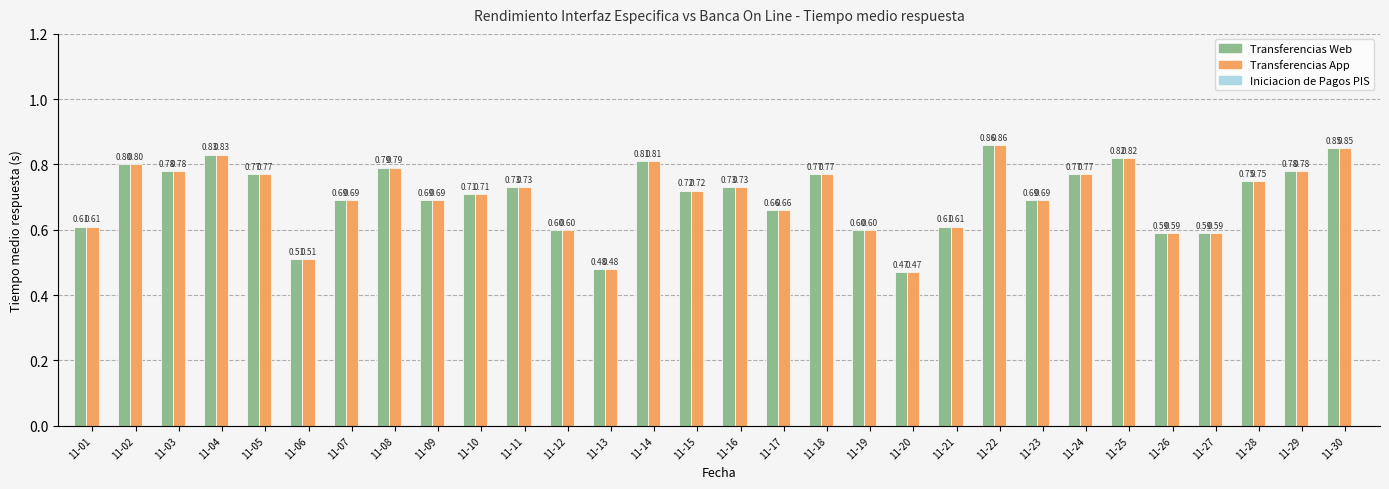

At which category is the sum across all series the highest?

11-22